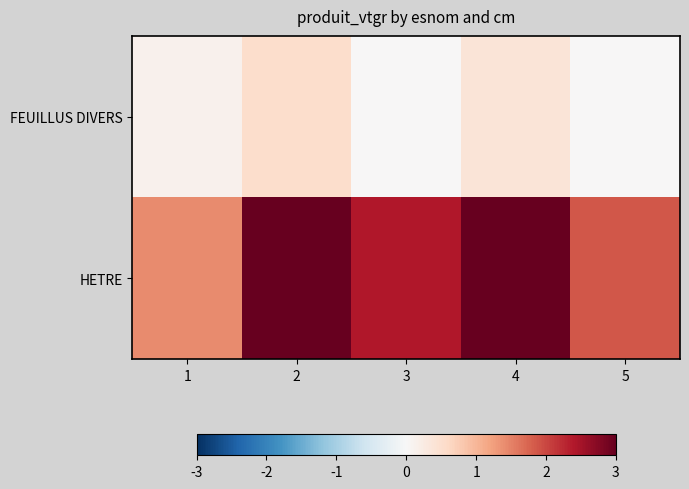

Which label corresponds to the largest value in the chart?

2